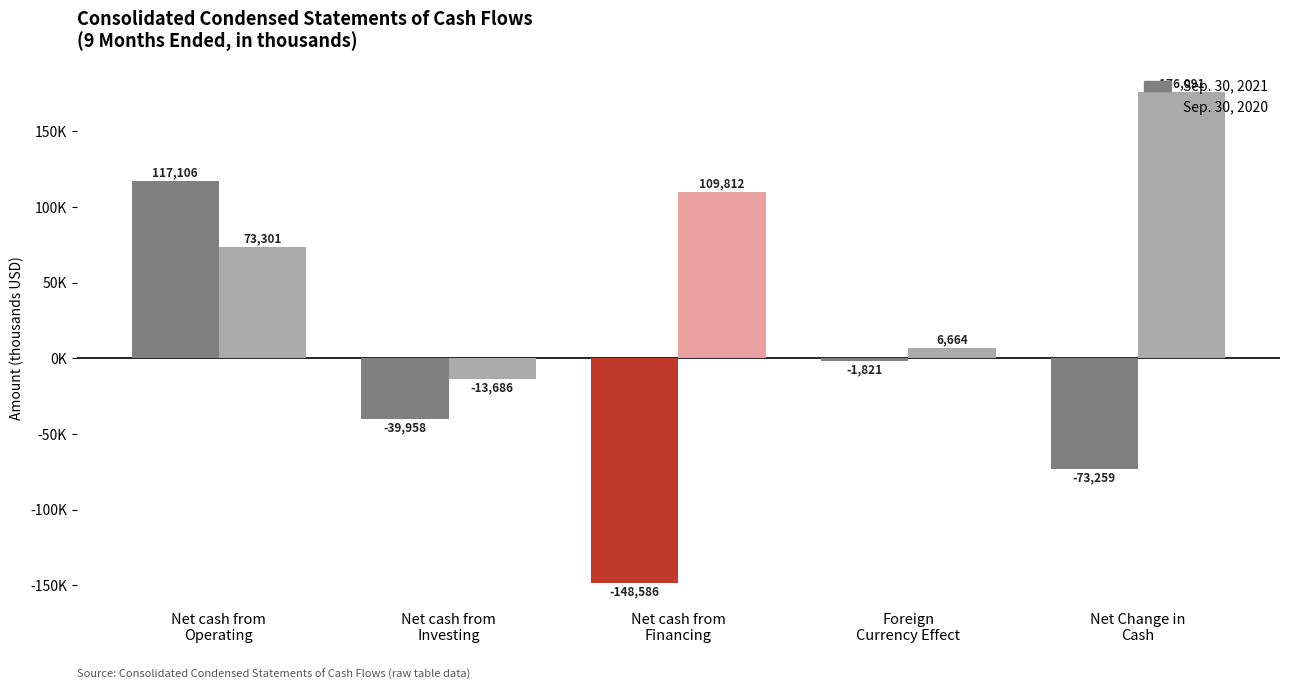

Which category has the lowest value in the Sep. 30, 2020 series?

Net cash from
Investing